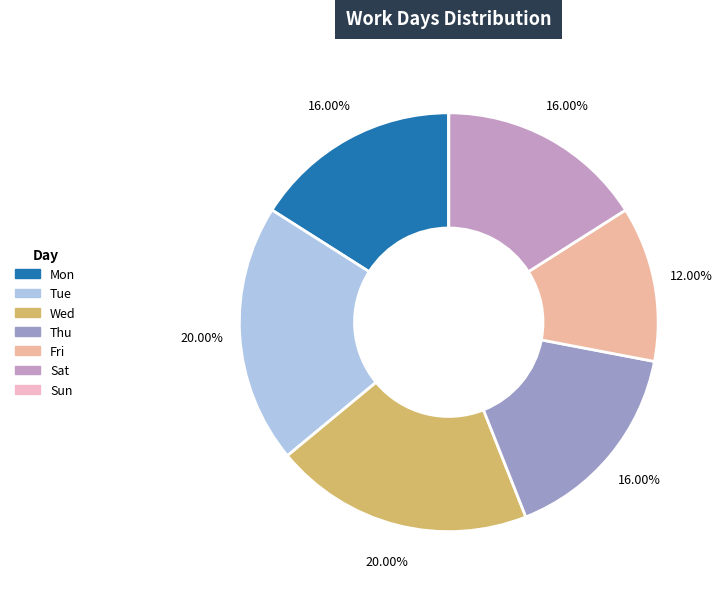

The Wed slice represents 20% of the pie. True or false?

True